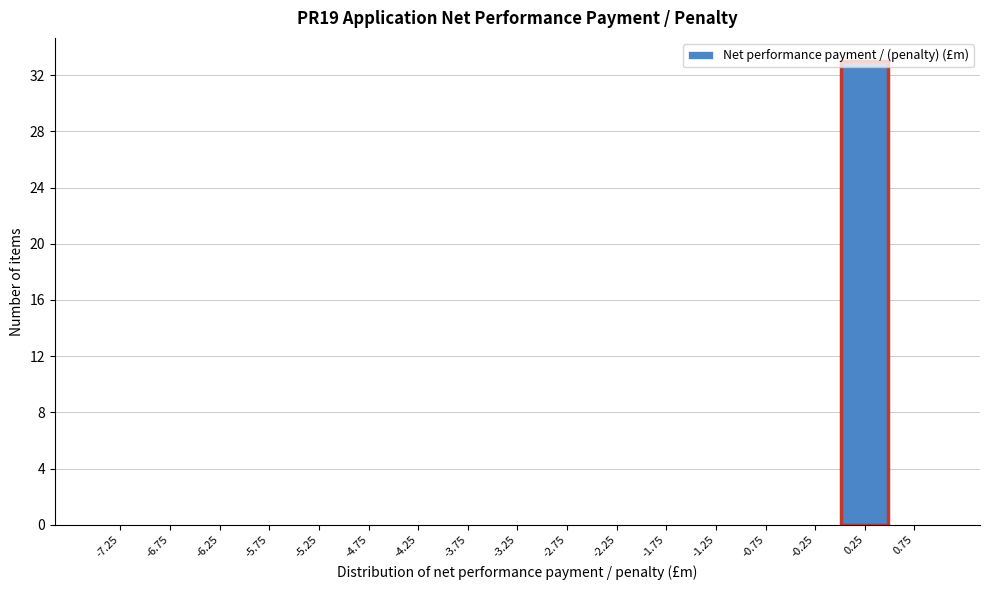

How tall is the bar that spans 0.0 to 0.5 on the x-axis? The values are not printed on the chart, so give them approximately, as read against the axis.

33